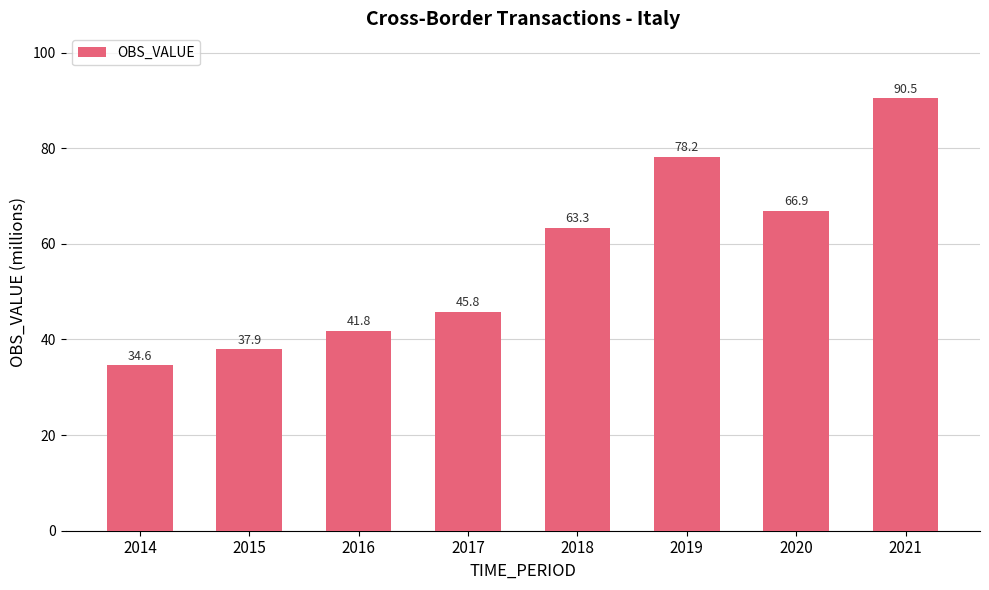

Reading left to right, list all the values displayed in this chart.

34.6	37.9	41.8	45.8	63.3	78.2	66.9	90.5